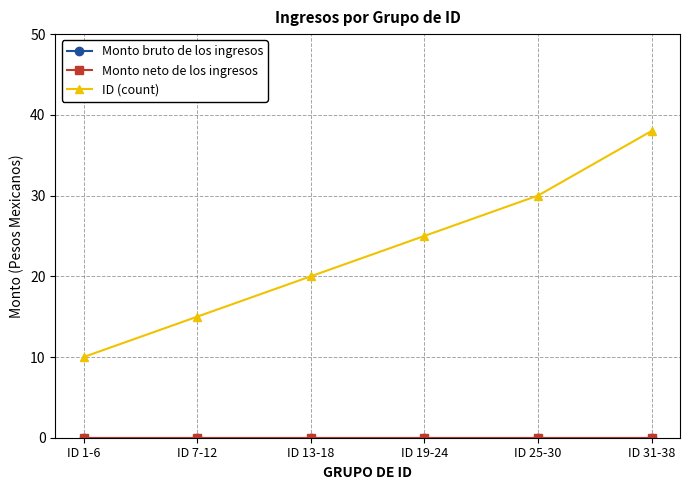

Does the chart have visible grid lines?

Yes